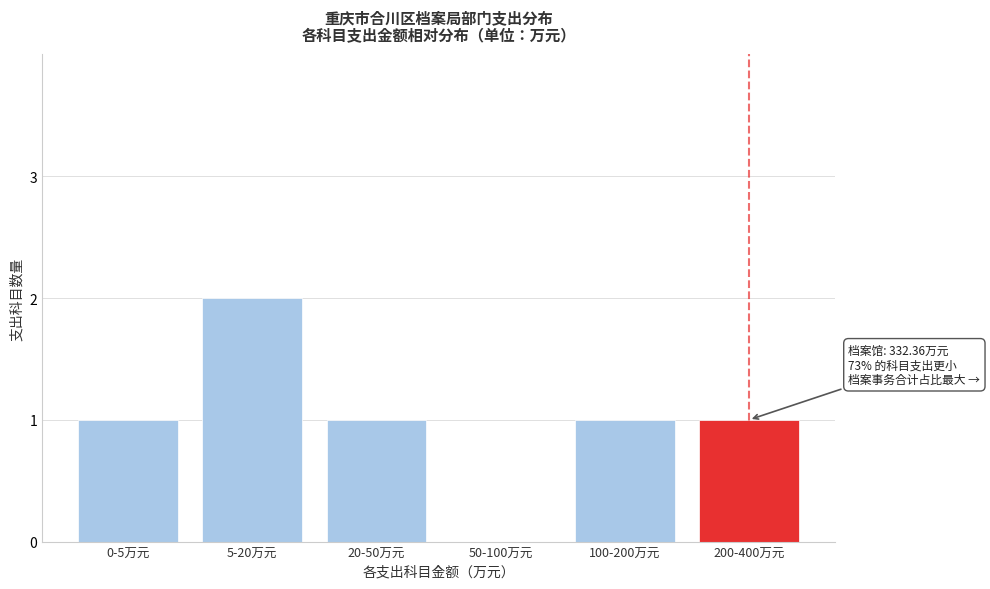

Reading left to right, transcribe all the data shown in this chart.

0-5万元=1	5-20万元=2	20-50万元=1	50-100万元=0	100-200万元=1	200-400万元=1